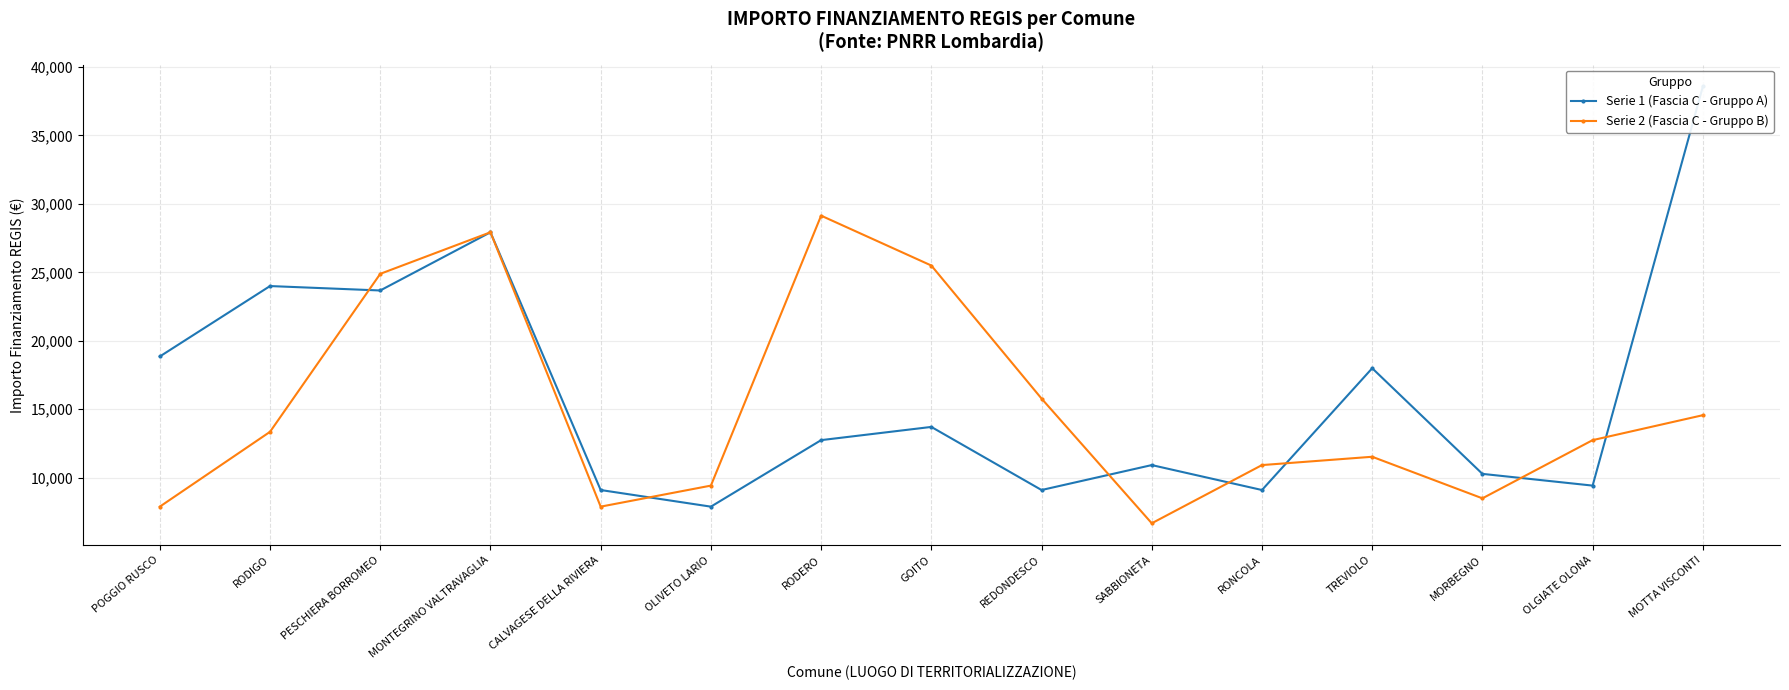

How many interior local peaks does the Serie 1 (Fascia C - Gruppo A) series have?

5